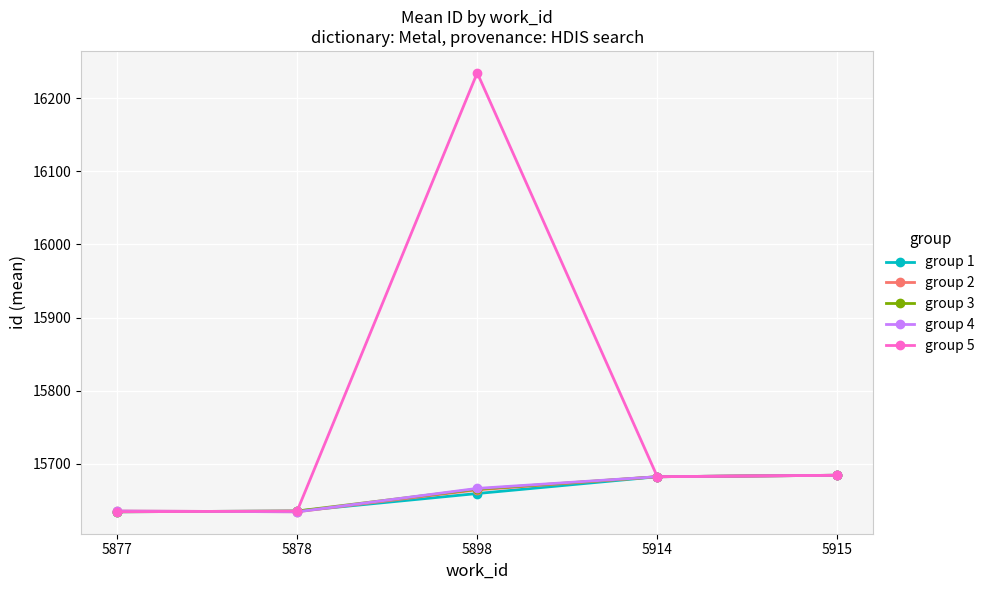

Which series has the largest total across all categories?

group 5